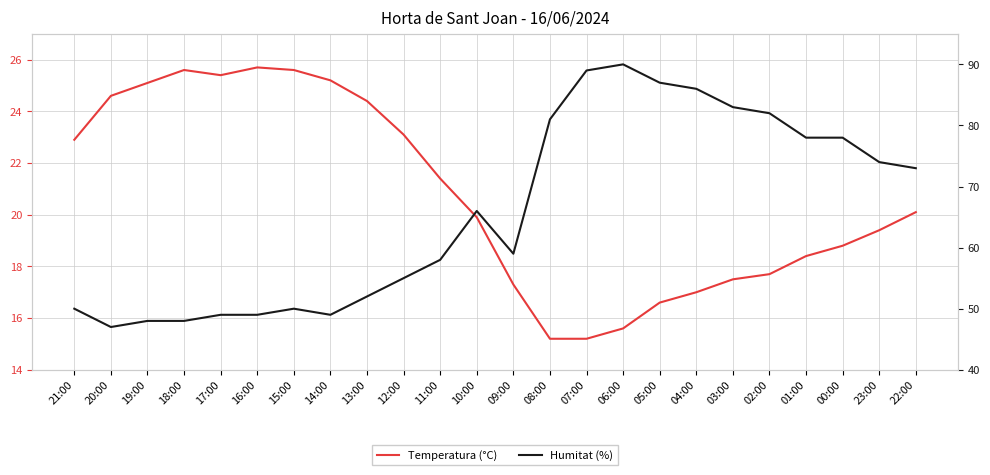

What is the difference between the Temperatura (°C) values at 08:00 and 21:00?

7.7